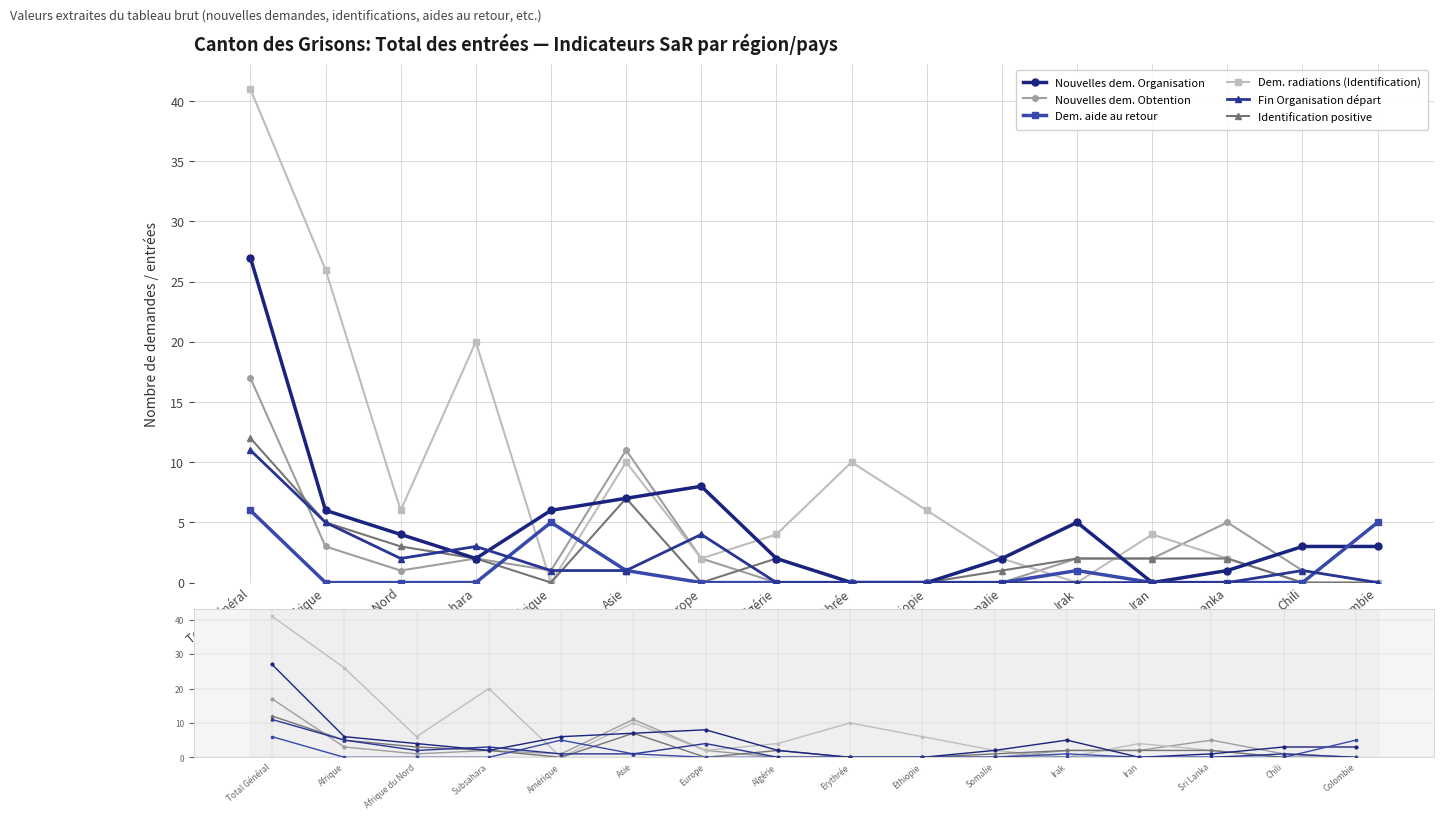

Where does the Nouvelles dem. Obtention series first go above 2?

Total Général